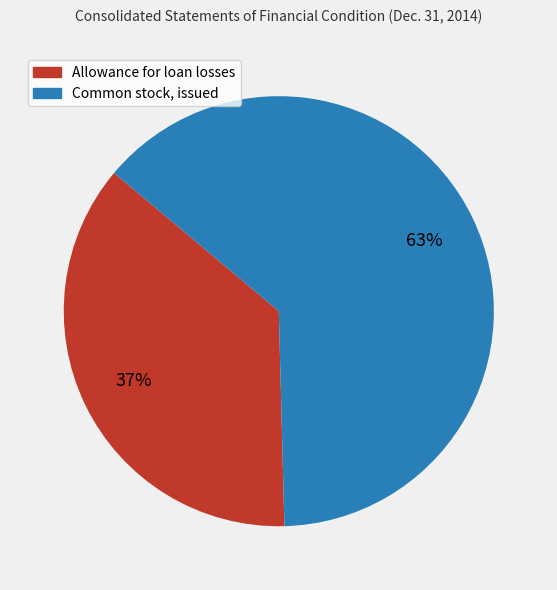

True or false: Common stock, issued accounts for 53% of the total.

False